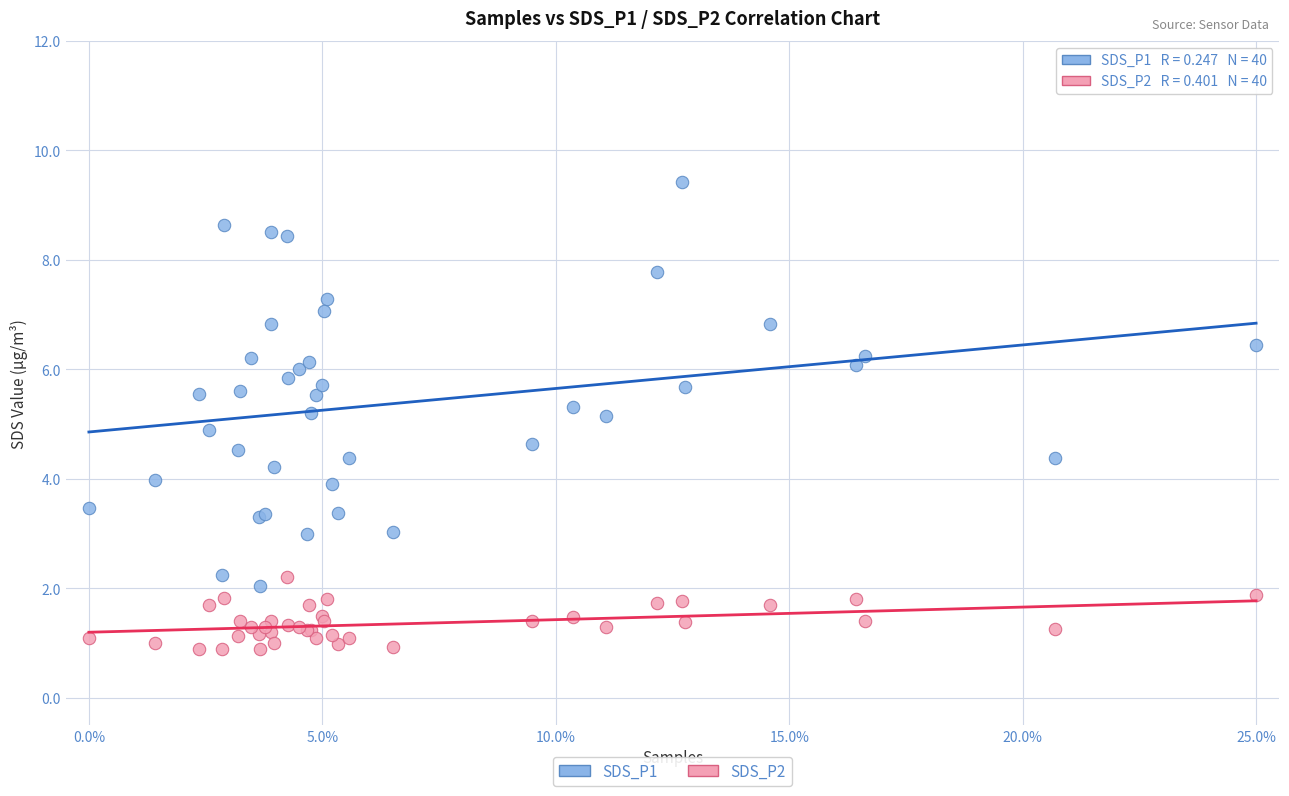

What are all the series names shown in the legend?

SDS_P1, SDS_P2